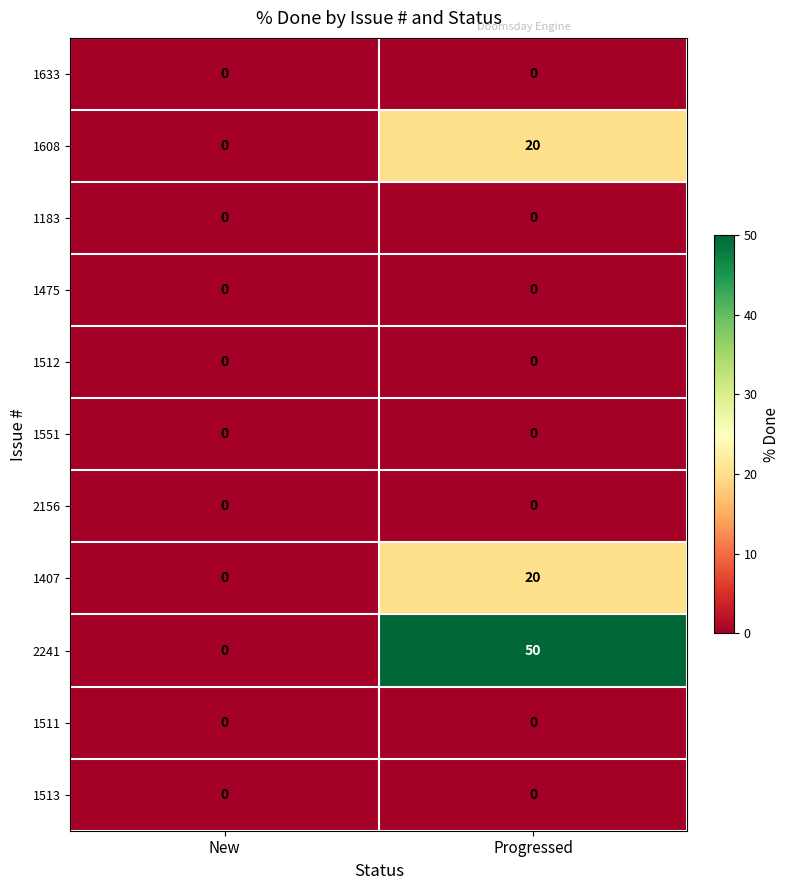

At which category is the sum across all series the highest?

Progressed